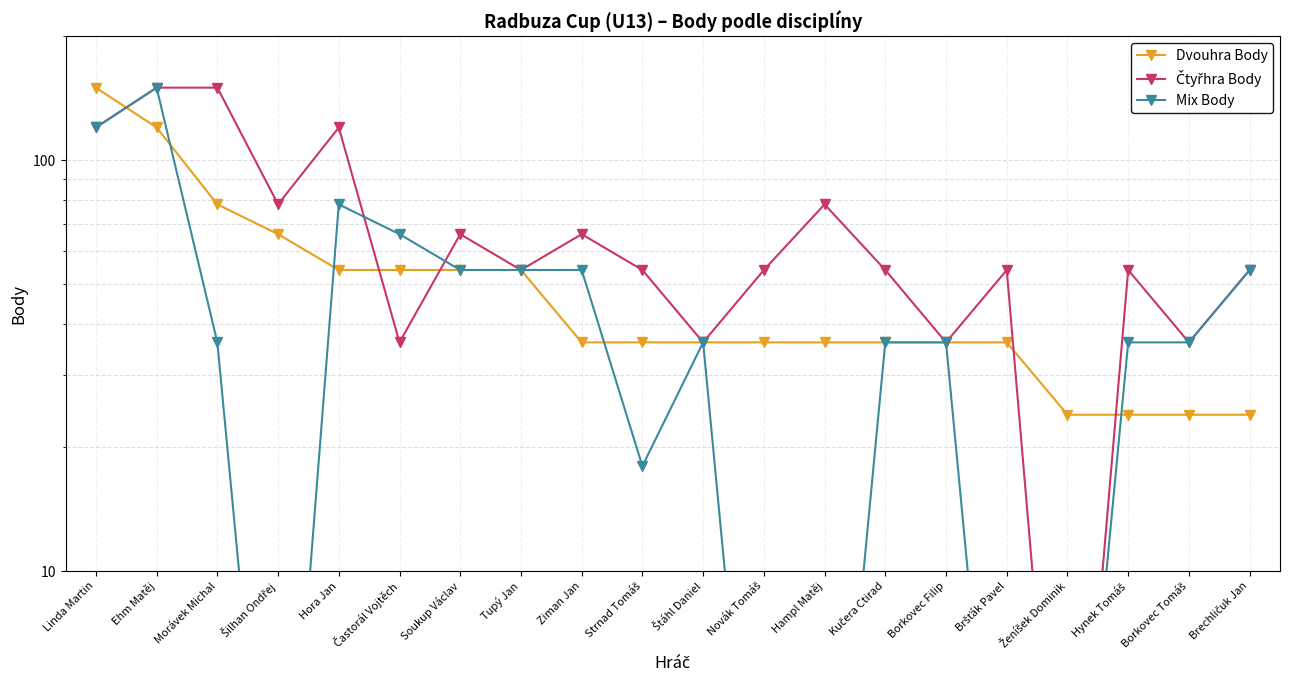

Reading left to right, transcribe all the data shown in this chart.

Dvouhra Body: 150	120	78	66	54	54	54	54	36	36	36	36	36	36	36	36	24	24	24	24
Čtyřhra Body: 120	150	150	78	120	36	66	54	66	54	36	54	78	54	36	54	1	54	36	54
Mix Body: 120	150	36	1	78	66	54	54	54	18	36	1	1	36	36	1	1	36	36	54